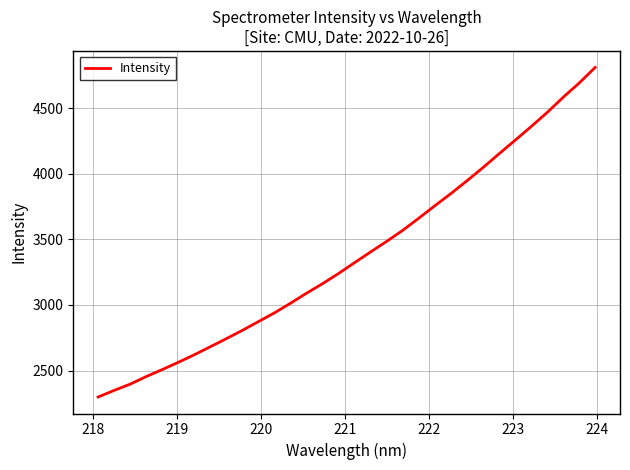

What is the greatest value displayed?

4809.9